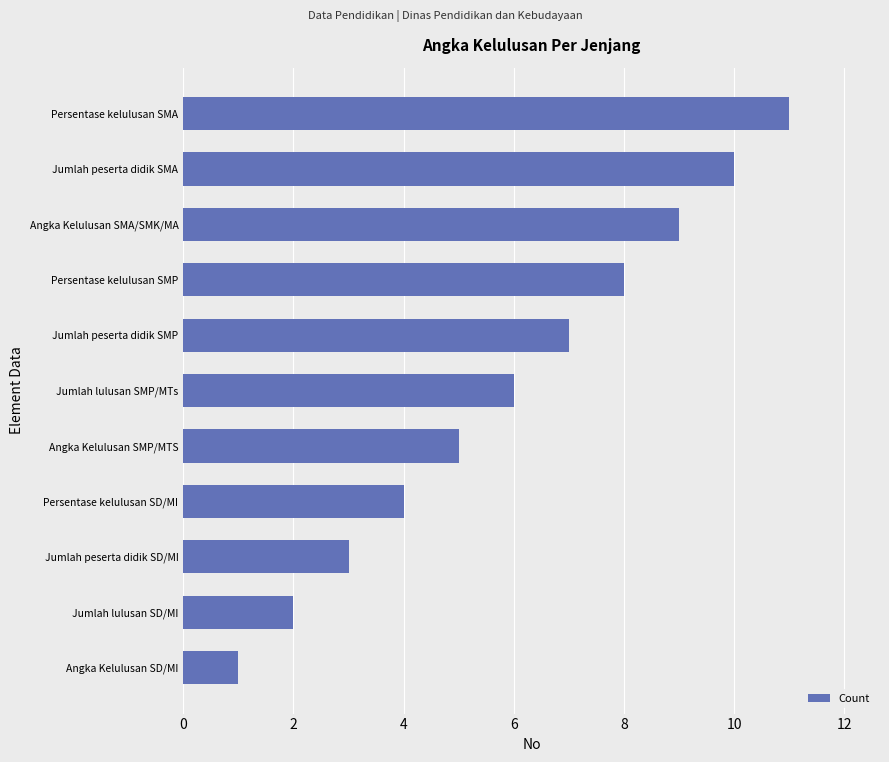

What is the sum of all values?

66